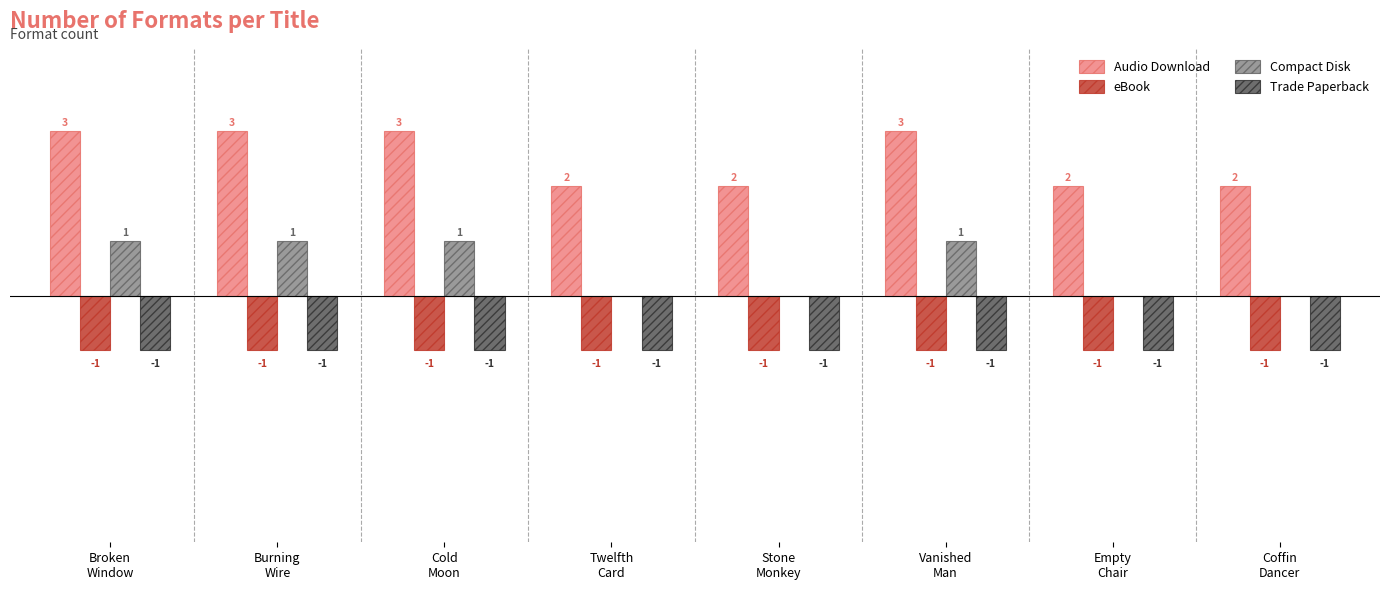

Are the bars grouped side by side (vs. stacked)?

Yes